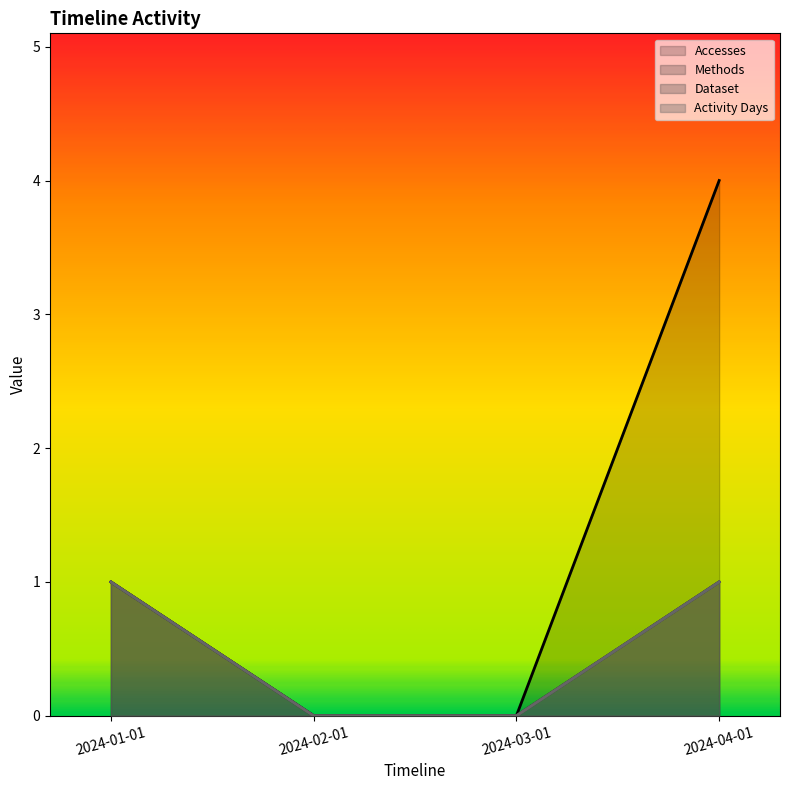

What is the greatest value displayed?

4